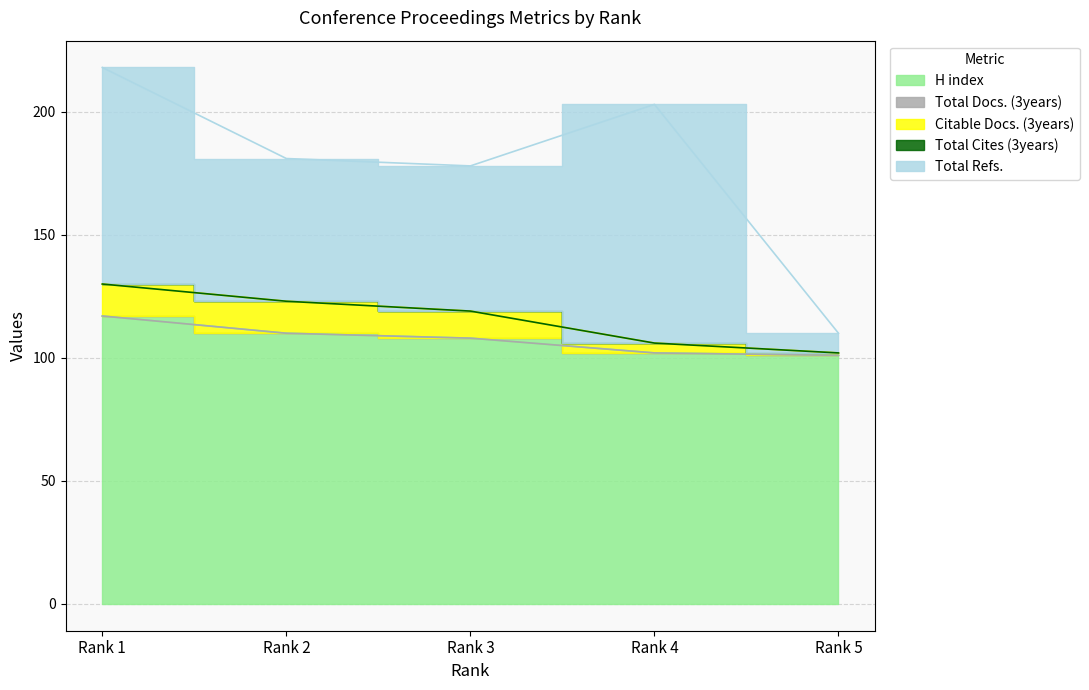

Between Rank 2 and Rank 4, which series saw the biggest shift?

Total Refs.